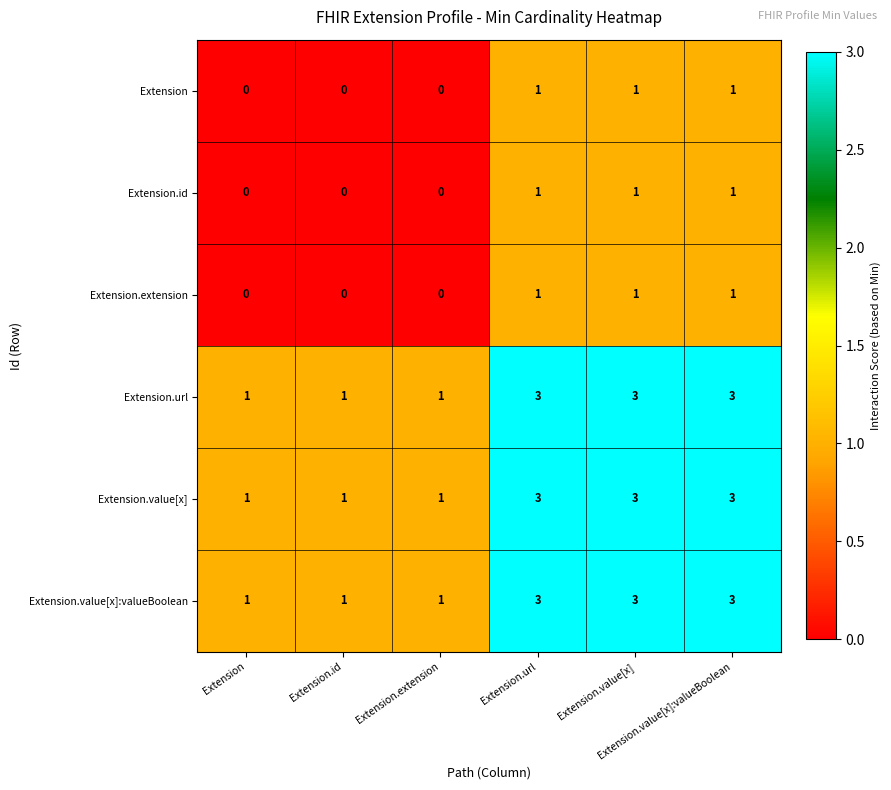

How many distinct data groups are displayed?

6